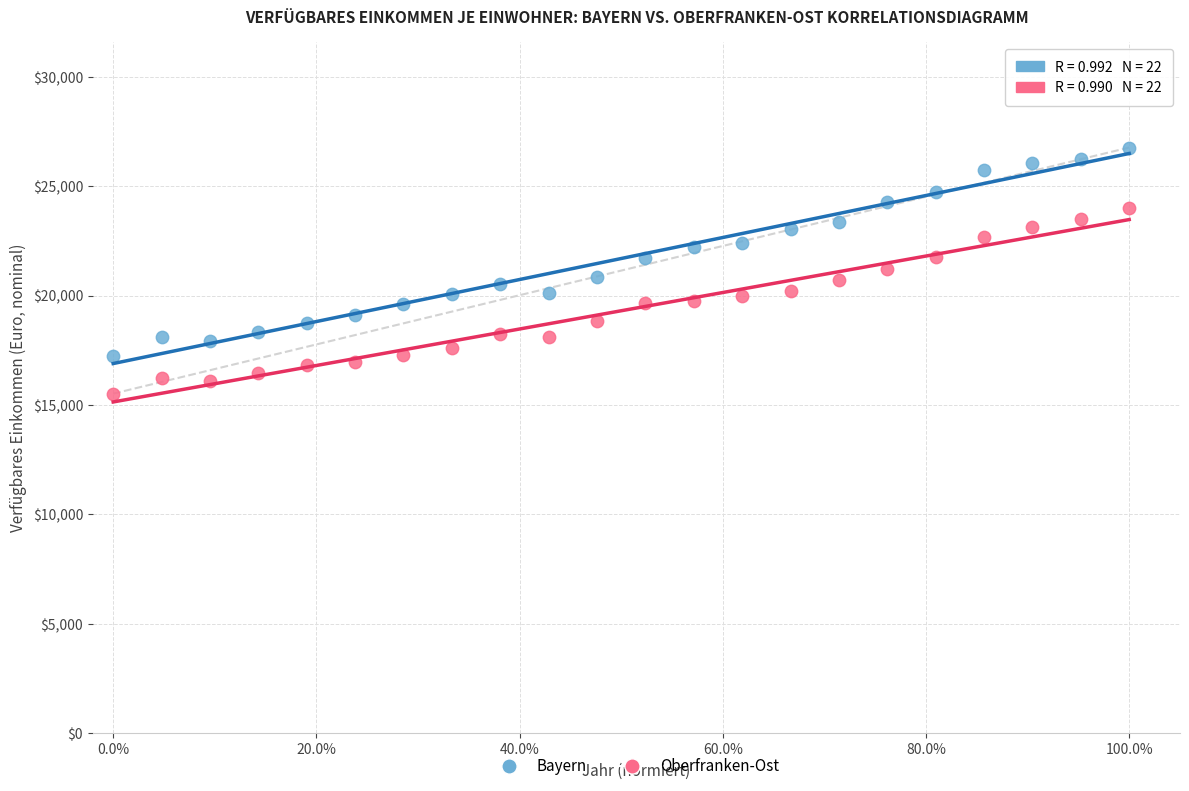

Which series has the largest Y range (max minus min)?

Bayern